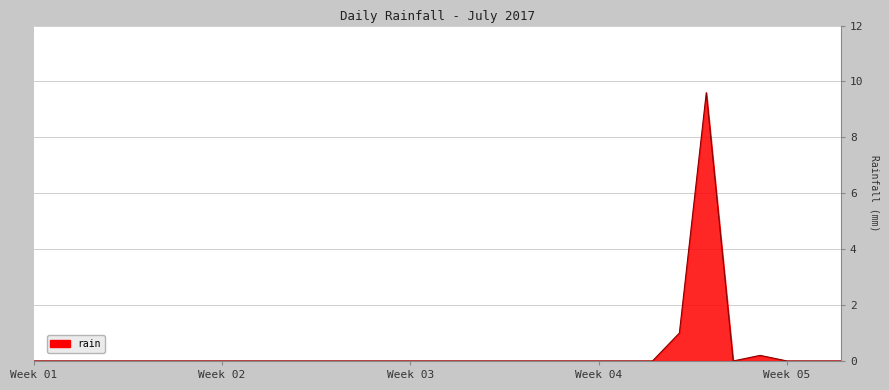

What is the maximum value shown in the chart?

9.6